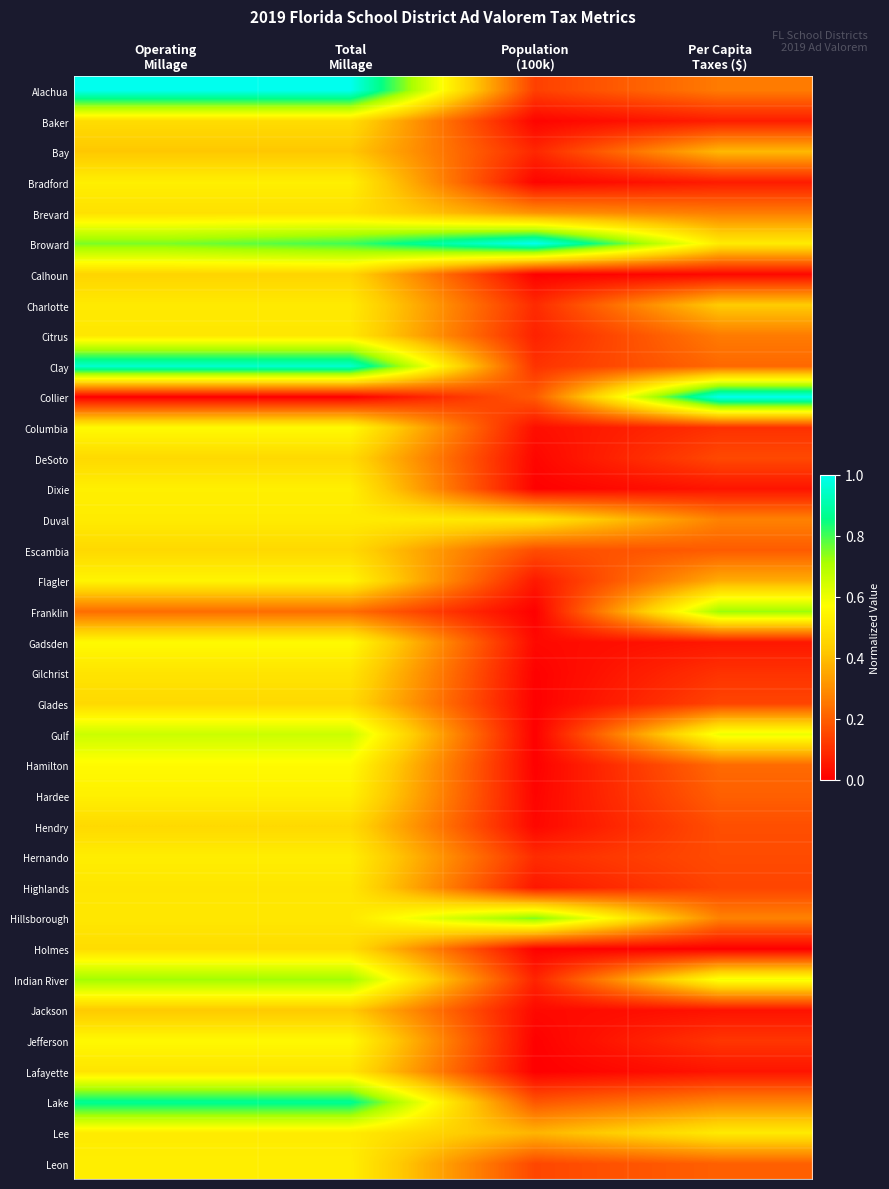

At which category is the sum across all series the highest?

Total
Millage